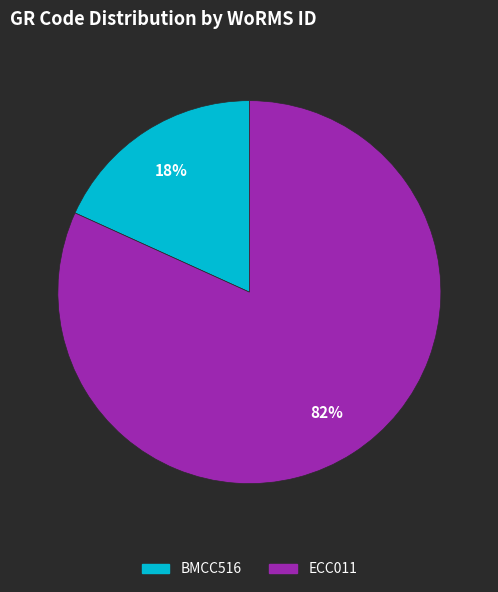

Rank the categories by value from lowest to highest.

BMCC516, ECC011